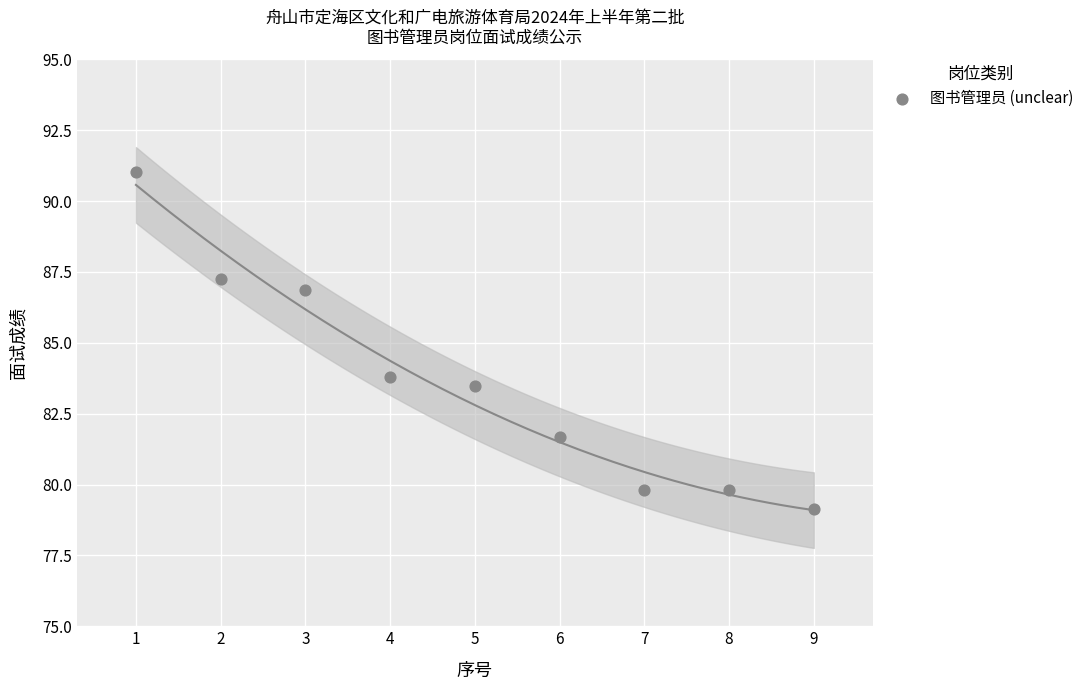

What is the range of Y values (max minus min)?

11.9